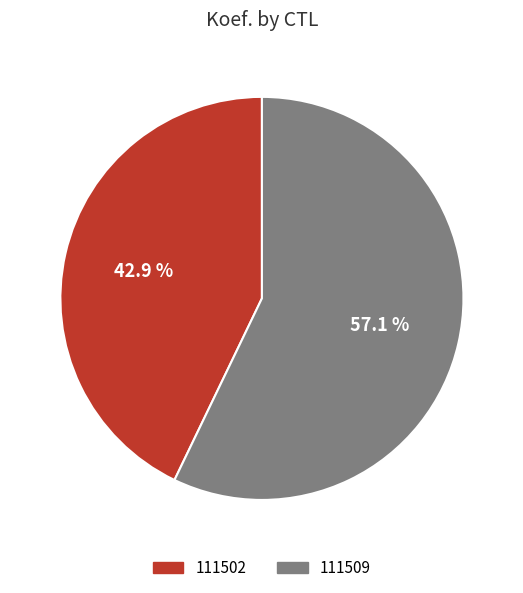

Which has a higher value, 111509 or 111502?

111509